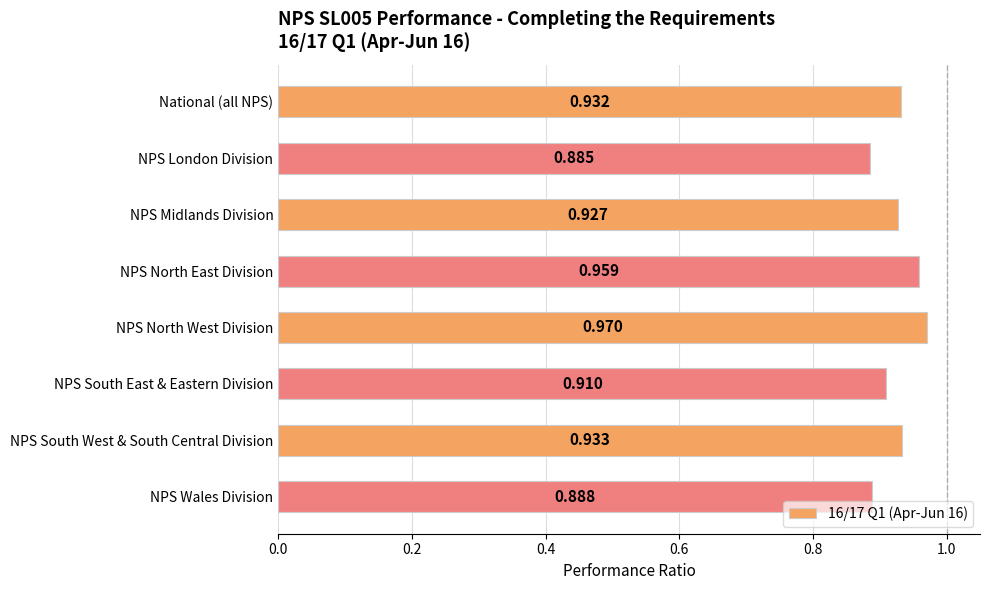

List the labels in order of value, smallest first.

NPS London Division, NPS Wales Division, NPS South East & Eastern Division, NPS Midlands Division, National (all NPS), NPS South West & South Central Division, NPS North East Division, NPS North West Division